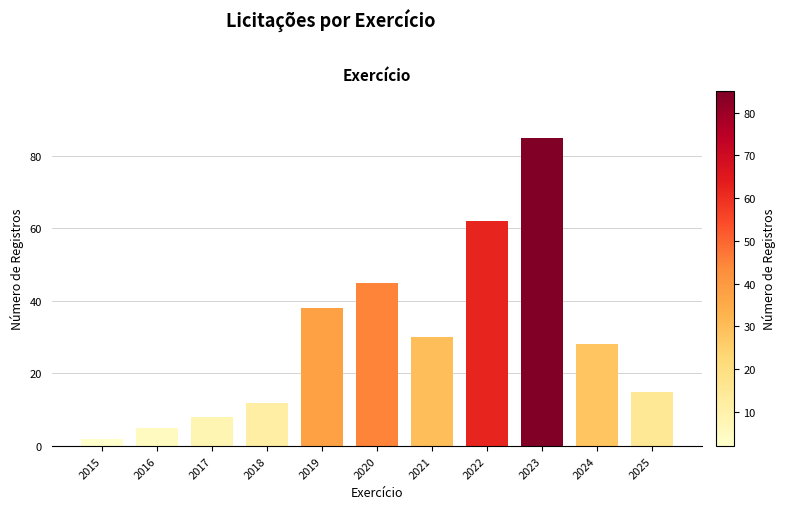

Reading left to right, extract all data points from this chart.

2015=2	2016=5	2017=8	2018=12	2019=38	2020=45	2021=30	2022=62	2023=85	2024=28	2025=15